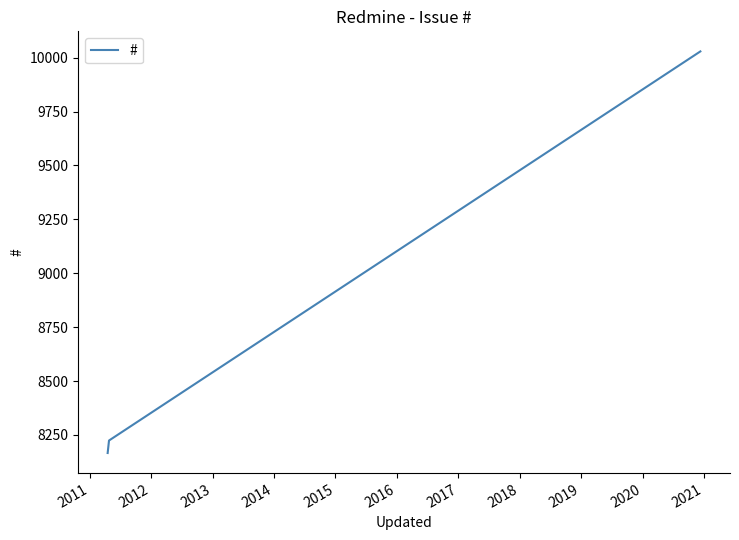

What is the greatest value displayed?

10029